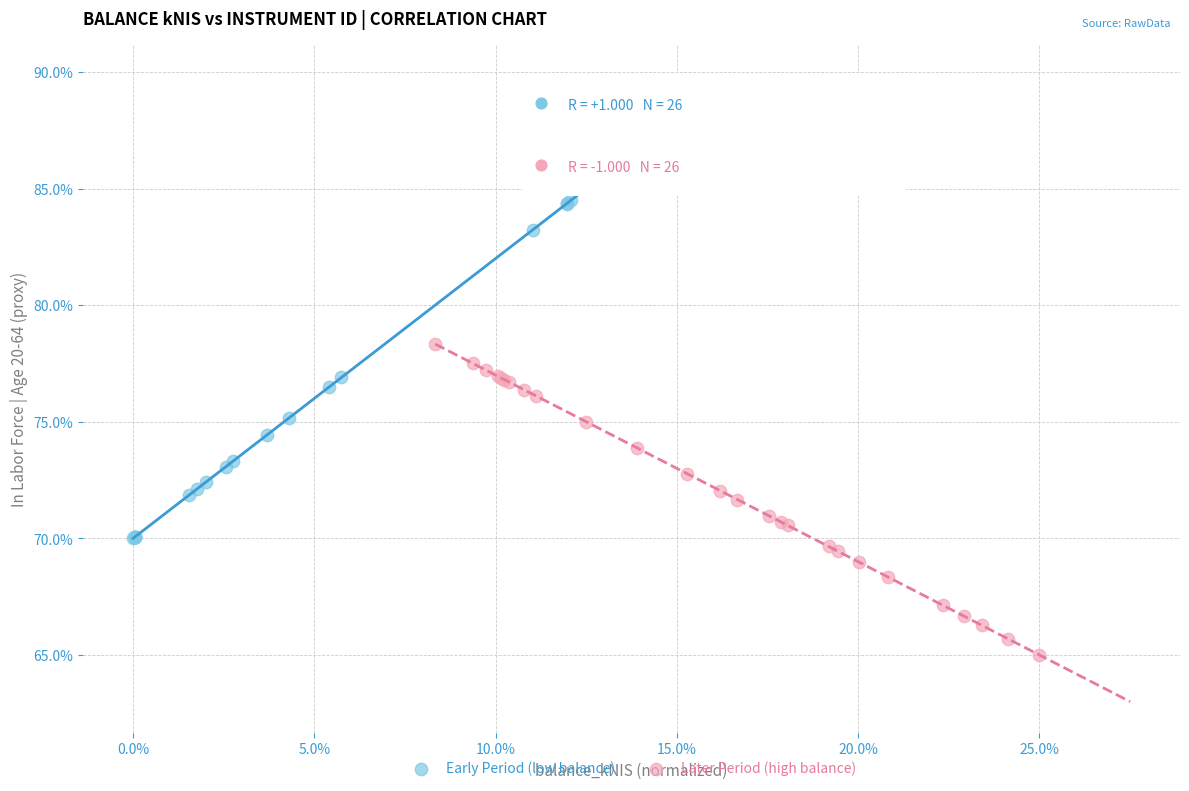

Which series contains the highest Y value?

Early Period (low balance)